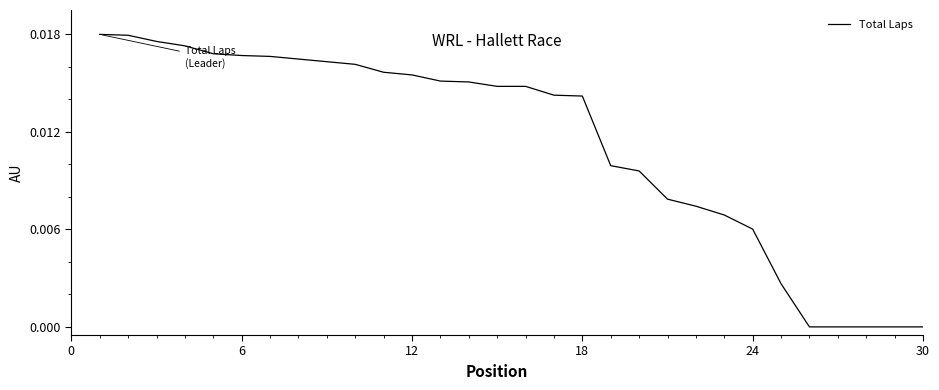

Is this an area chart (filled region under the line)?

No